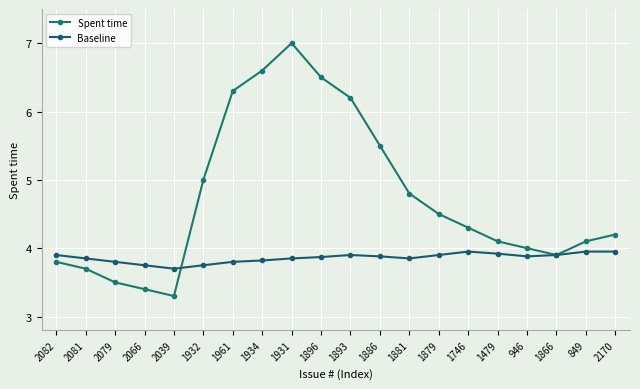

Count the Baseline values in the range 3 to 4.

20